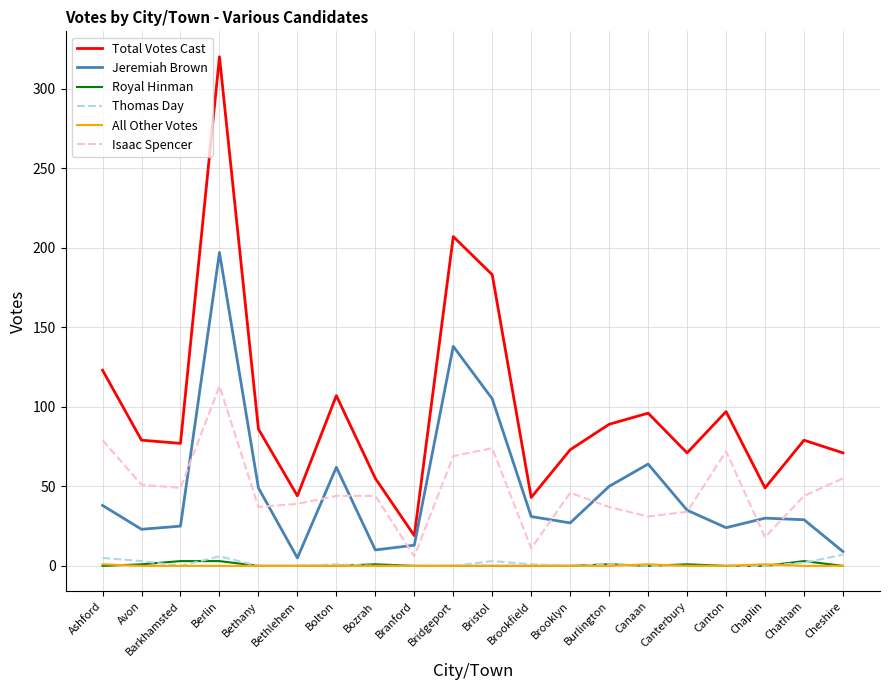

True or false: All Other Votes and Isaac Spencer cross at least once.

False